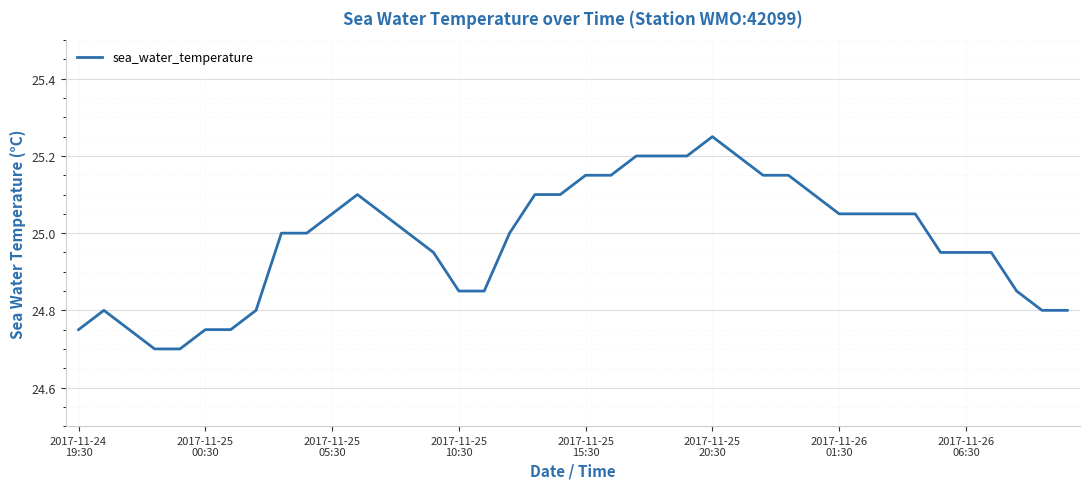

What is the difference between the second highest and second lowest values?

0.5